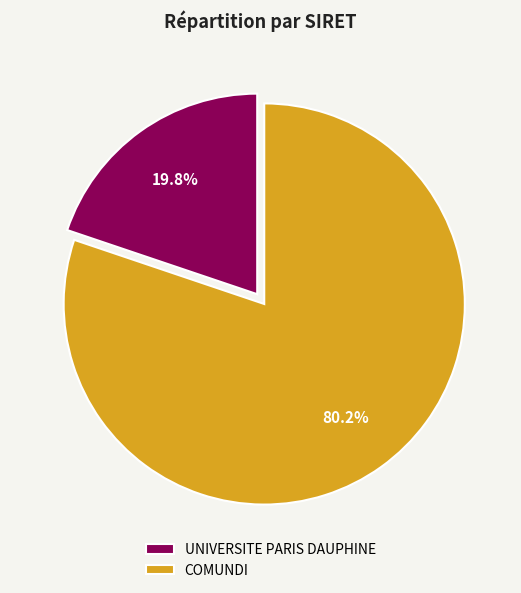

Which category accounts for the majority?

COMUNDI